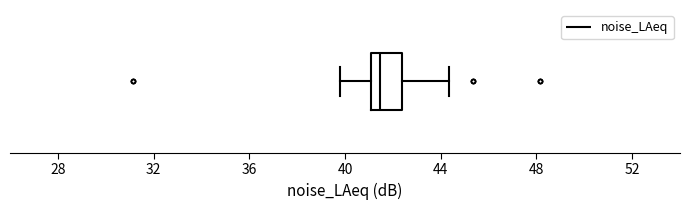

Read this box plot against the x-axis: the position of the median line, the range covered by the box, and the ends of both whiskers. The values are not printed on the chart, so give them approximately, as read against the axis.

median 41.5, box 41.0 to 42.5, whiskers 40.0 to 44.5